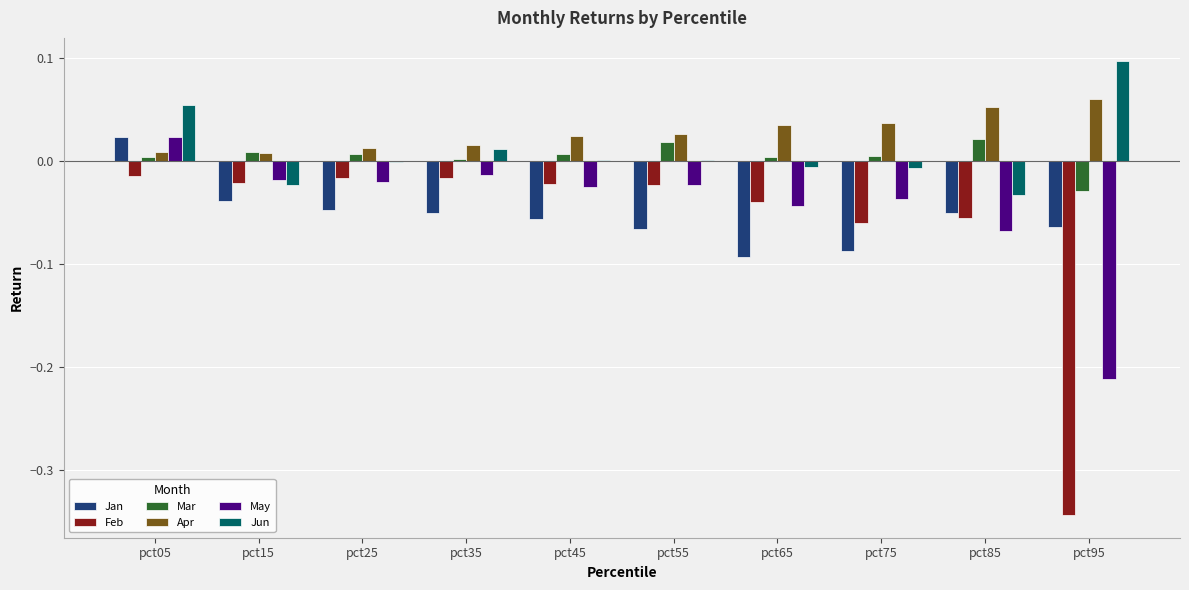

What is the sum of all May values?

-0.4